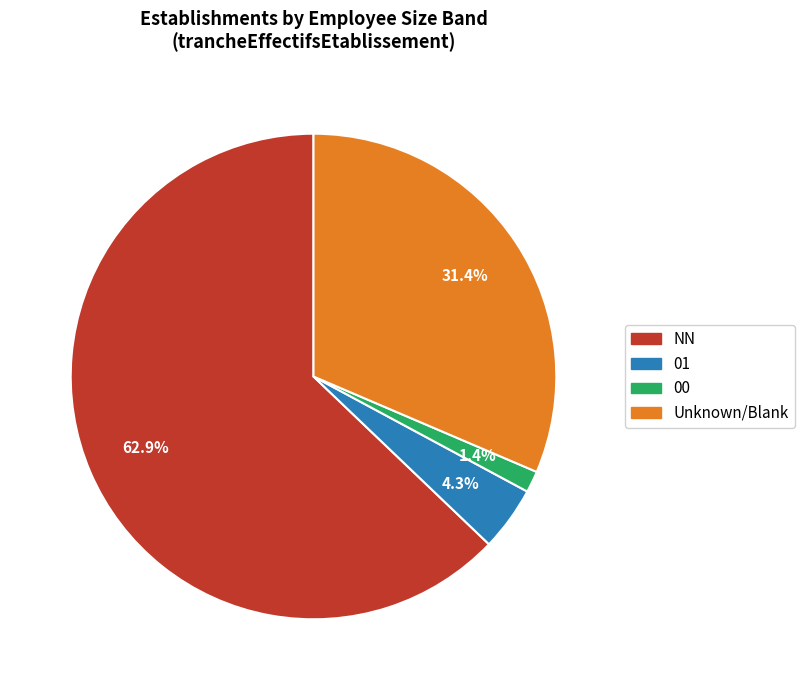

Is there a majority slice in this chart?

Yes